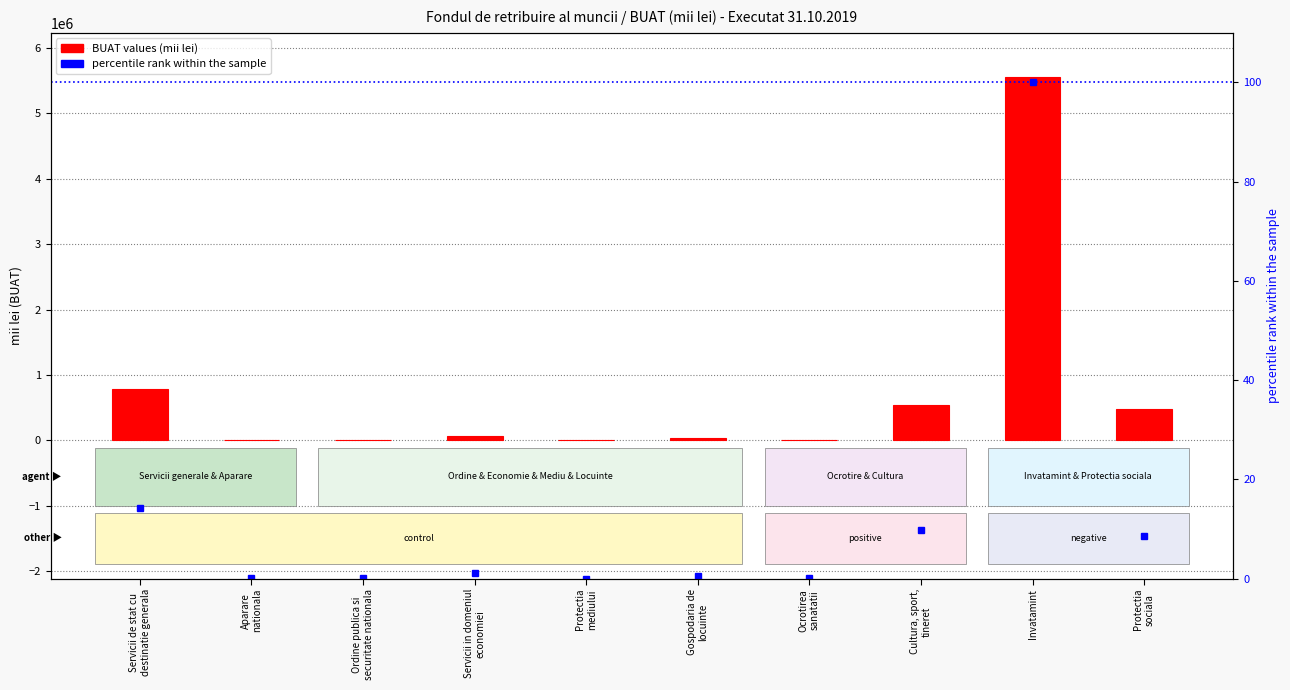

What is the difference between the maximum and minimum values in the BUAT (mii lei) series?

5561798.0